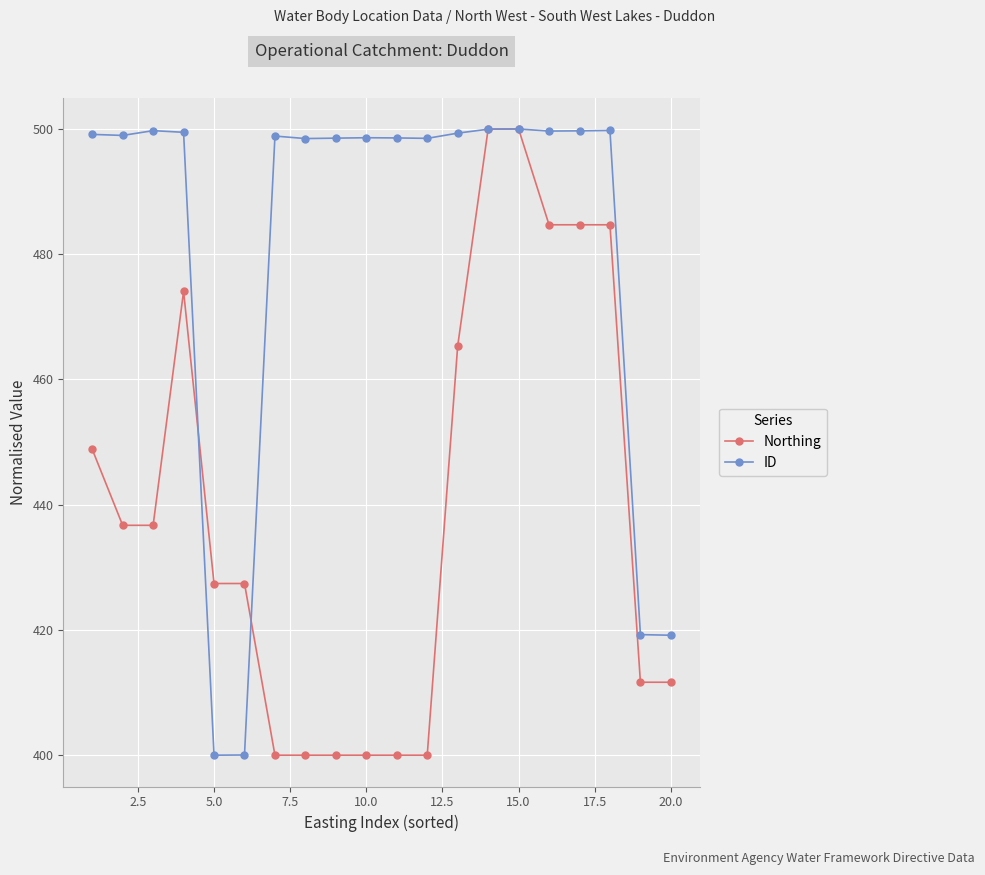

What is the lowest value of the ID series?

400.0